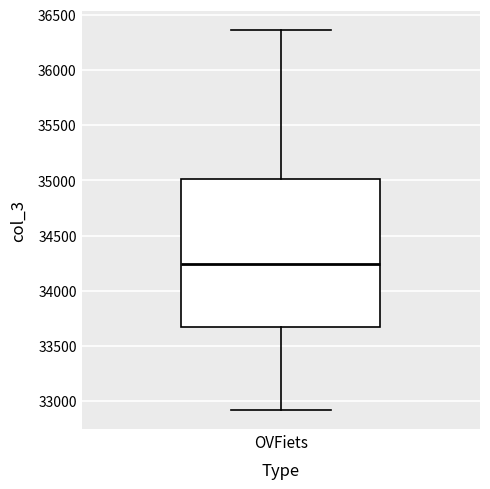

Read this box plot against the y-axis: the position of the median line, the range covered by the box, and the ends of both whiskers. The values are not printed on the chart, so give them approximately, as read against the axis.

median 34250, box 33650 to 35000, whiskers 32900 to 36350